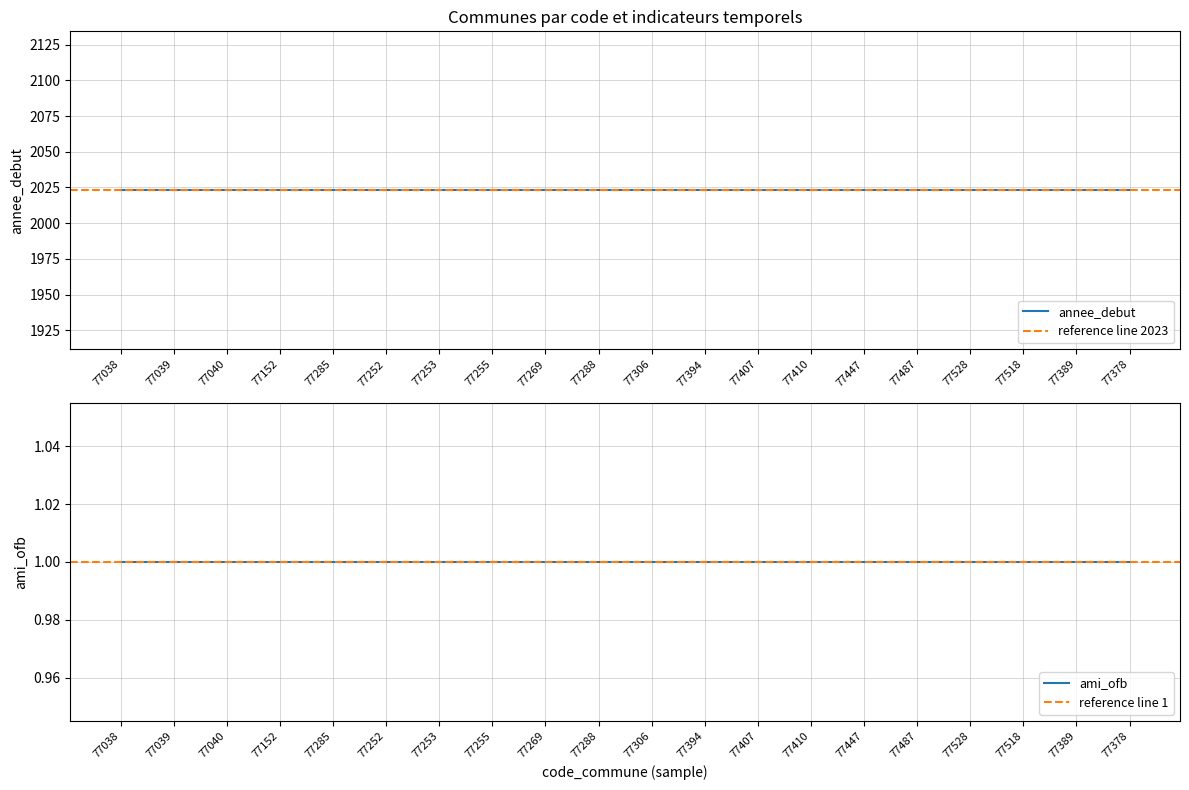

Reading left to right, extract all data points from this chart.

annee_debut: 77038=2023	77039=2023	77040=2023	77152=2023	77285=2023	77252=2023	77253=2023	77255=2023	77269=2023	77288=2023	77306=2023	77394=2023	77407=2023	77410=2023	77447=2023	77487=2023	77528=2023	77518=2023	77389=2023	77378=2023
ami_ofb: 77038=1	77039=1	77040=1	77152=1	77285=1	77252=1	77253=1	77255=1	77269=1	77288=1	77306=1	77394=1	77407=1	77410=1	77447=1	77487=1	77528=1	77518=1	77389=1	77378=1